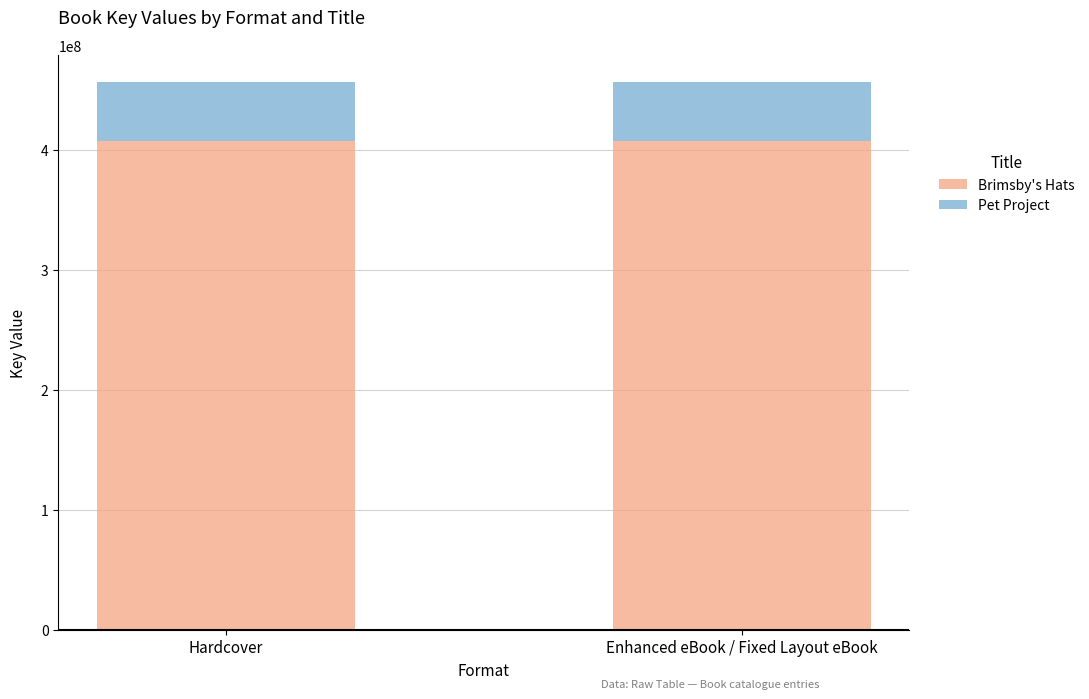

The value of Brimsby's Hats at Enhanced eBook / Fixed Layout eBook is 407622218. True or false?

True